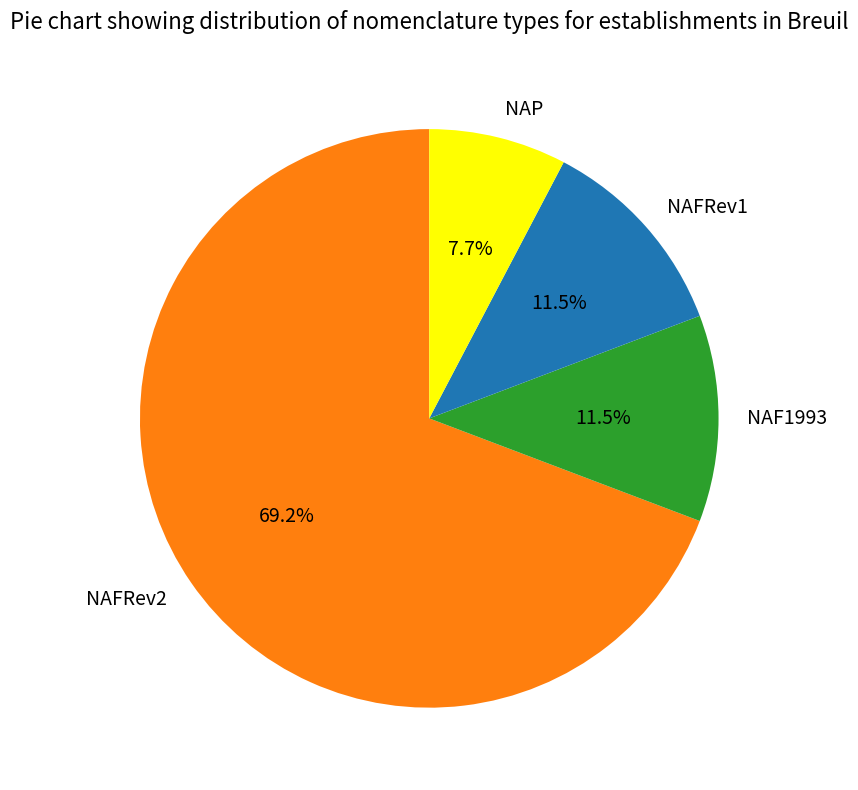

Combined, what portion of the pie is NAFRev1 and NAFRev2?

80.8%